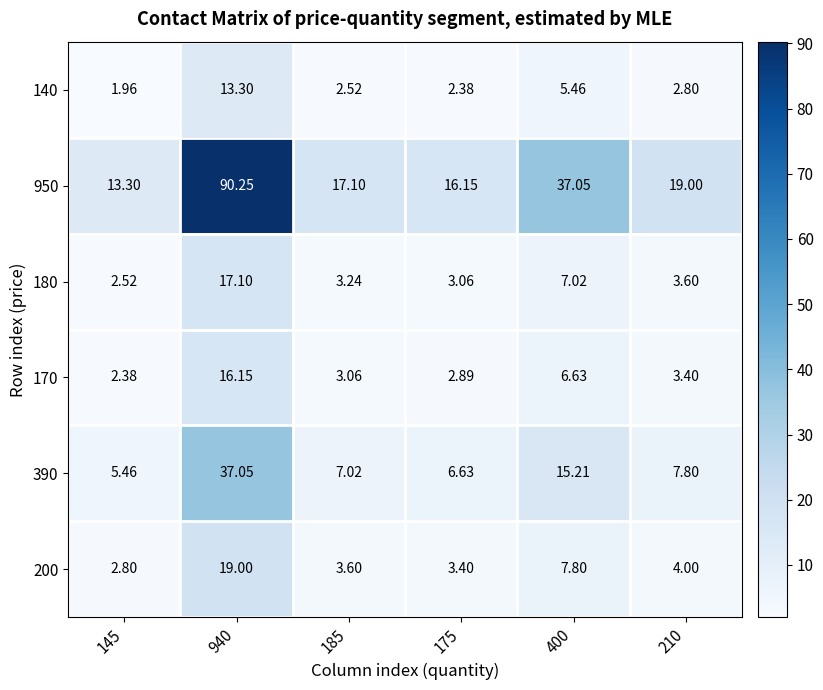

Is the value of 390 at 175 greater than the value of 140 at 940?

No